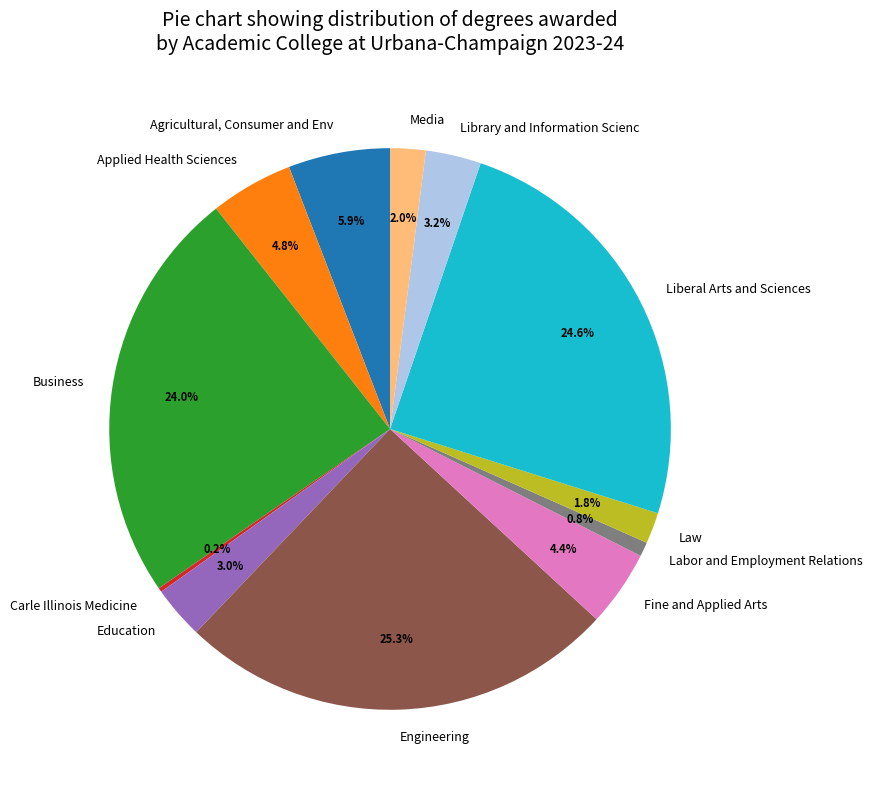

Which category has the biggest portion of the pie?

Engineering